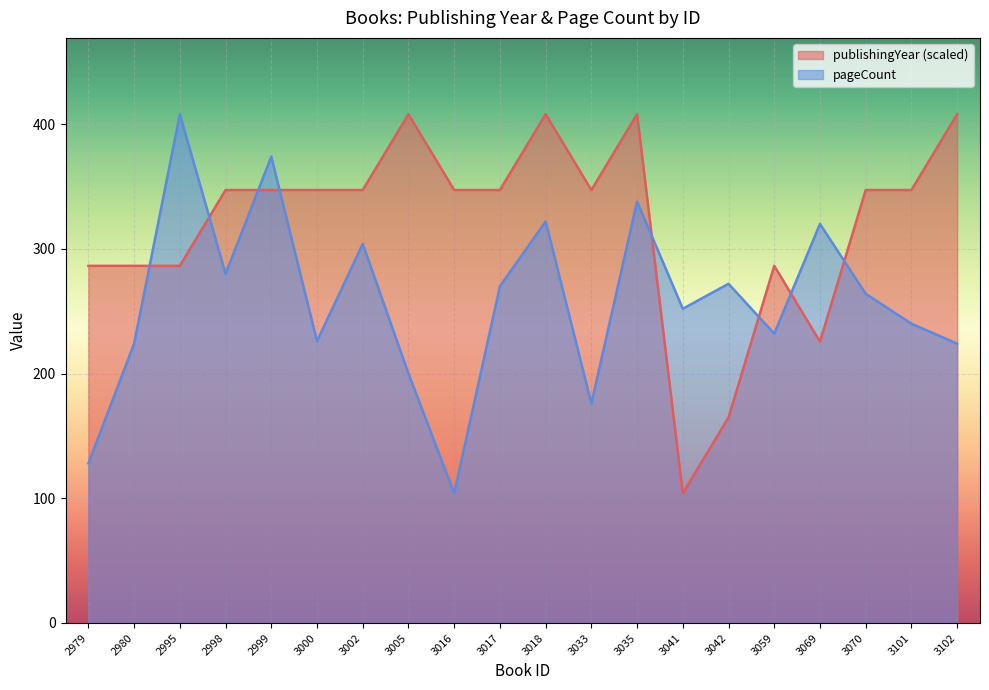

List the series in order of their overall mean, highest first.

publishingYear (scaled), pageCount